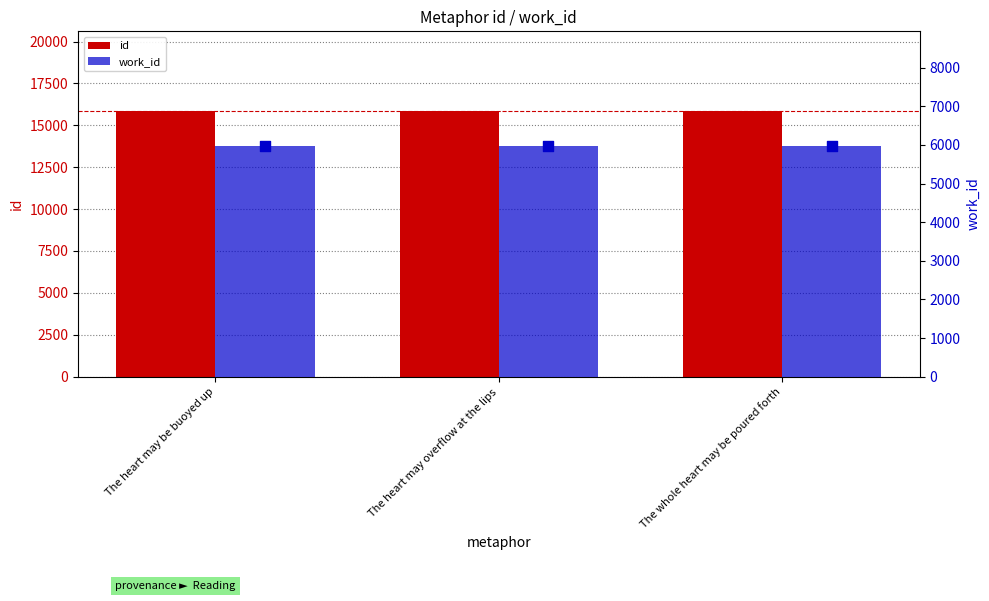

Which series has the largest total across all categories?

id